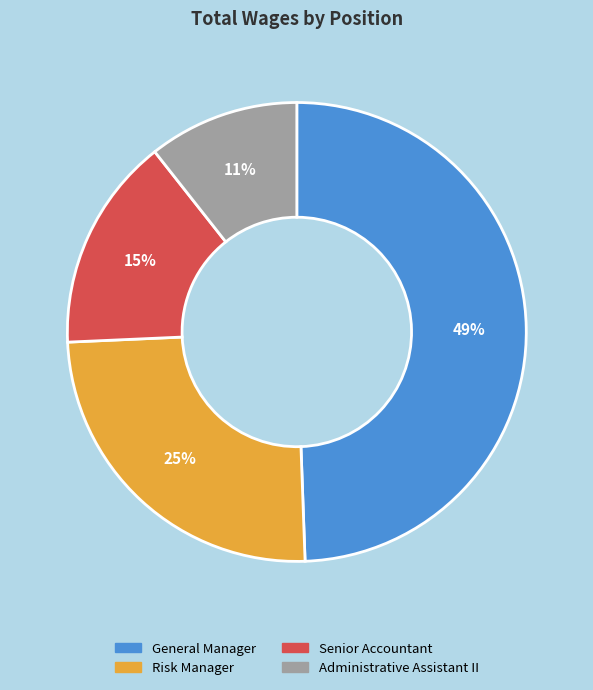

Which slice is the smallest?

Administrative Assistant II